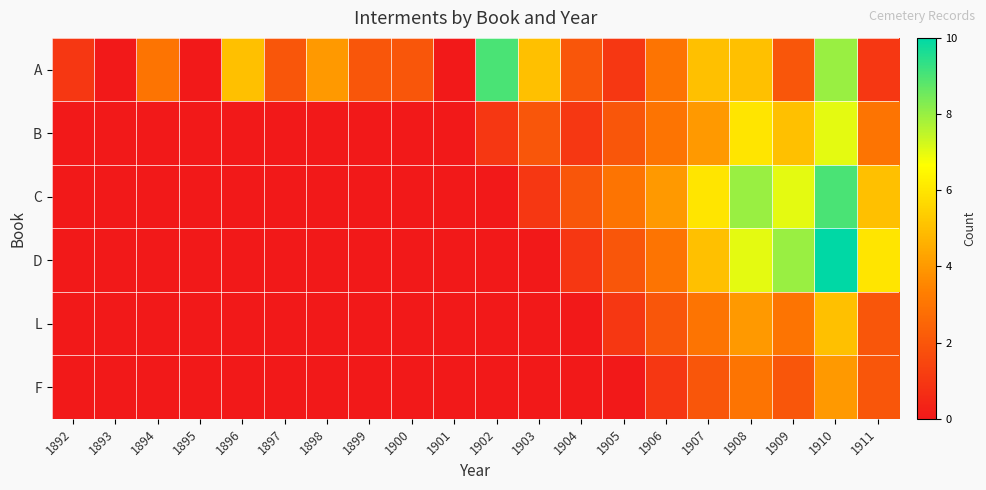

Which series has the widest spread of values?

D